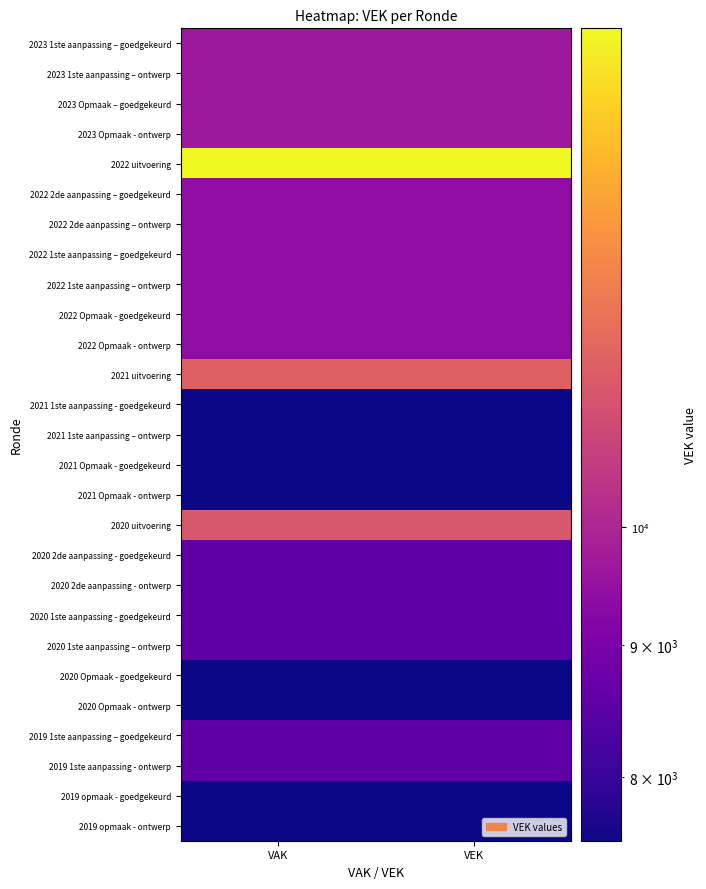

At which category is the sum across all series the highest?

VAK